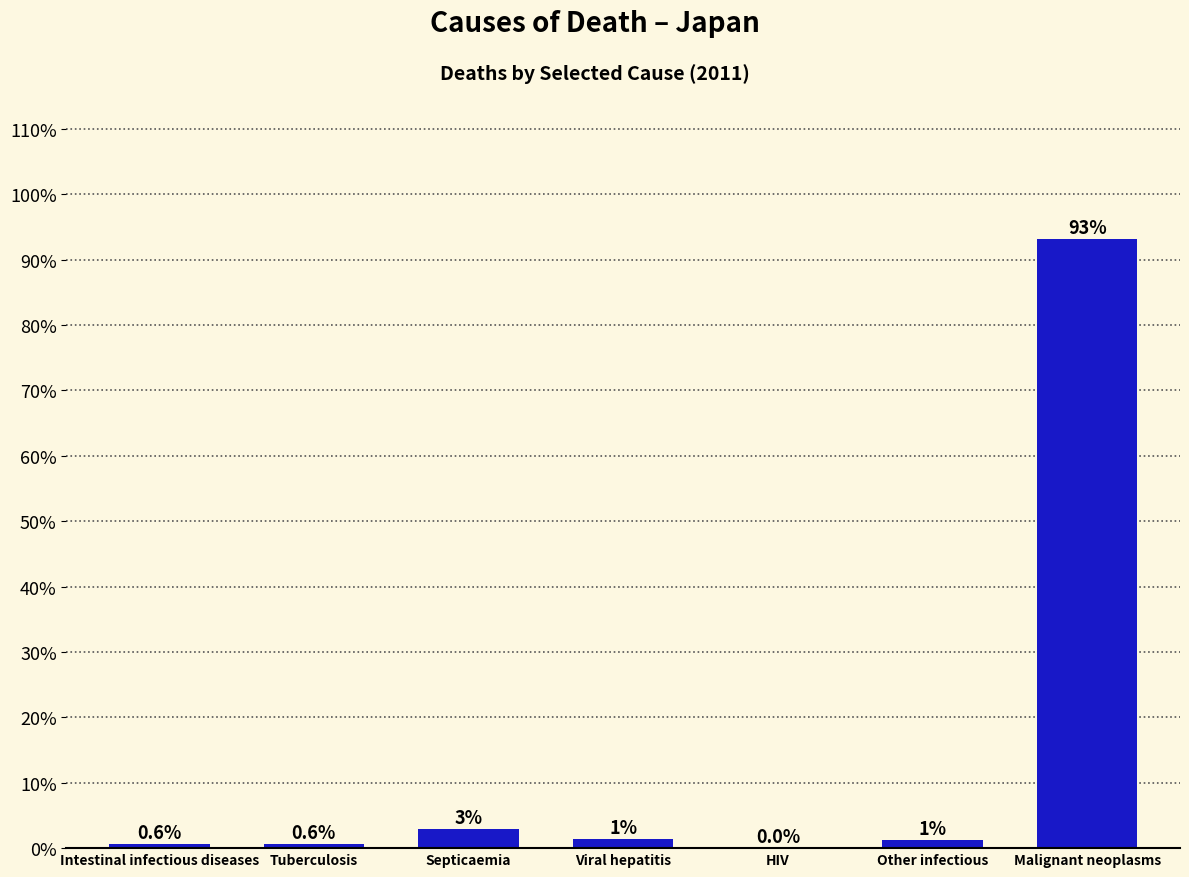

What is the sum of all values?

100.0